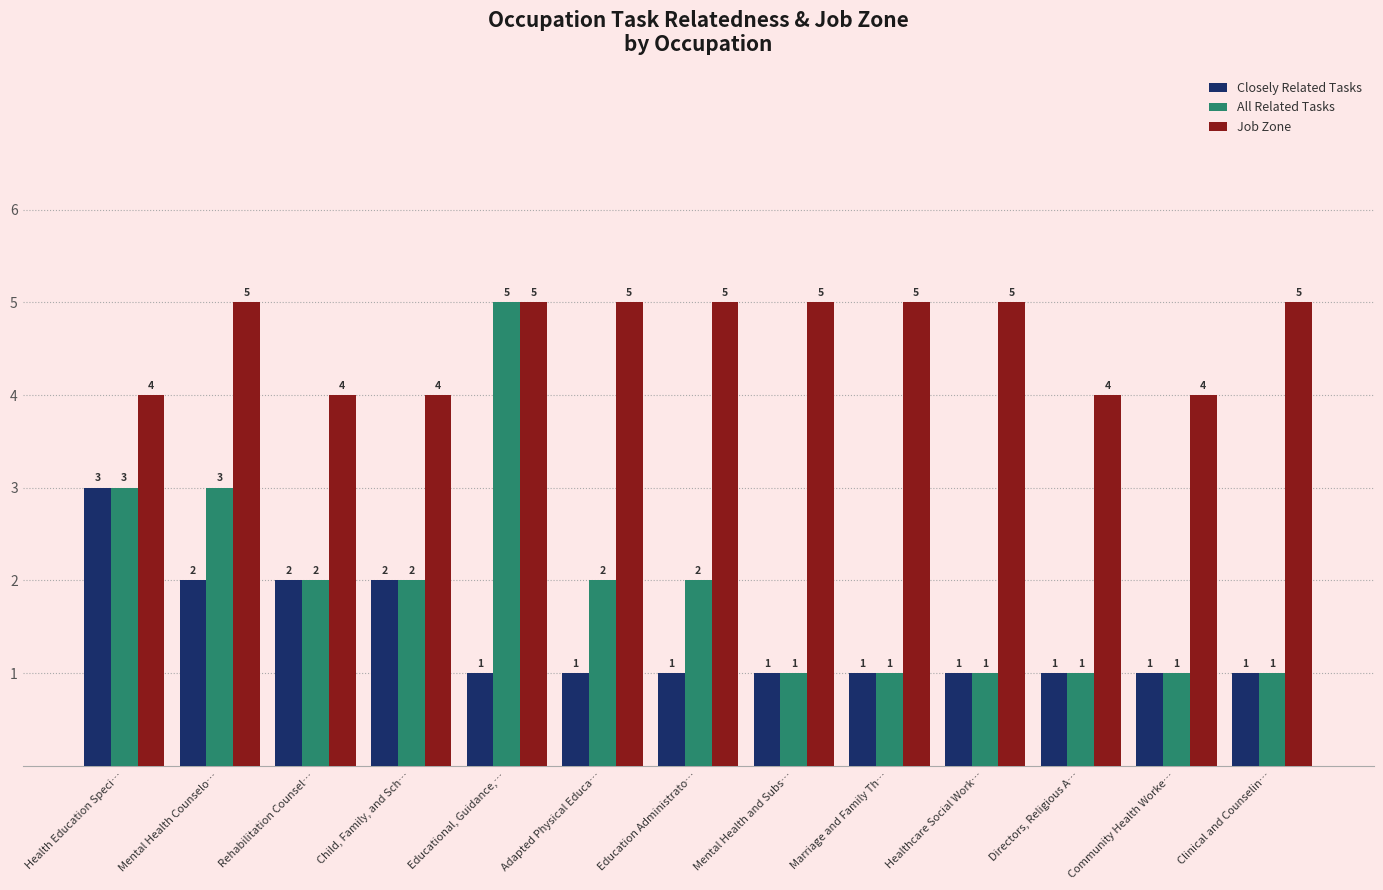

Count the All Related Tasks values in the range 1 to 2.

10